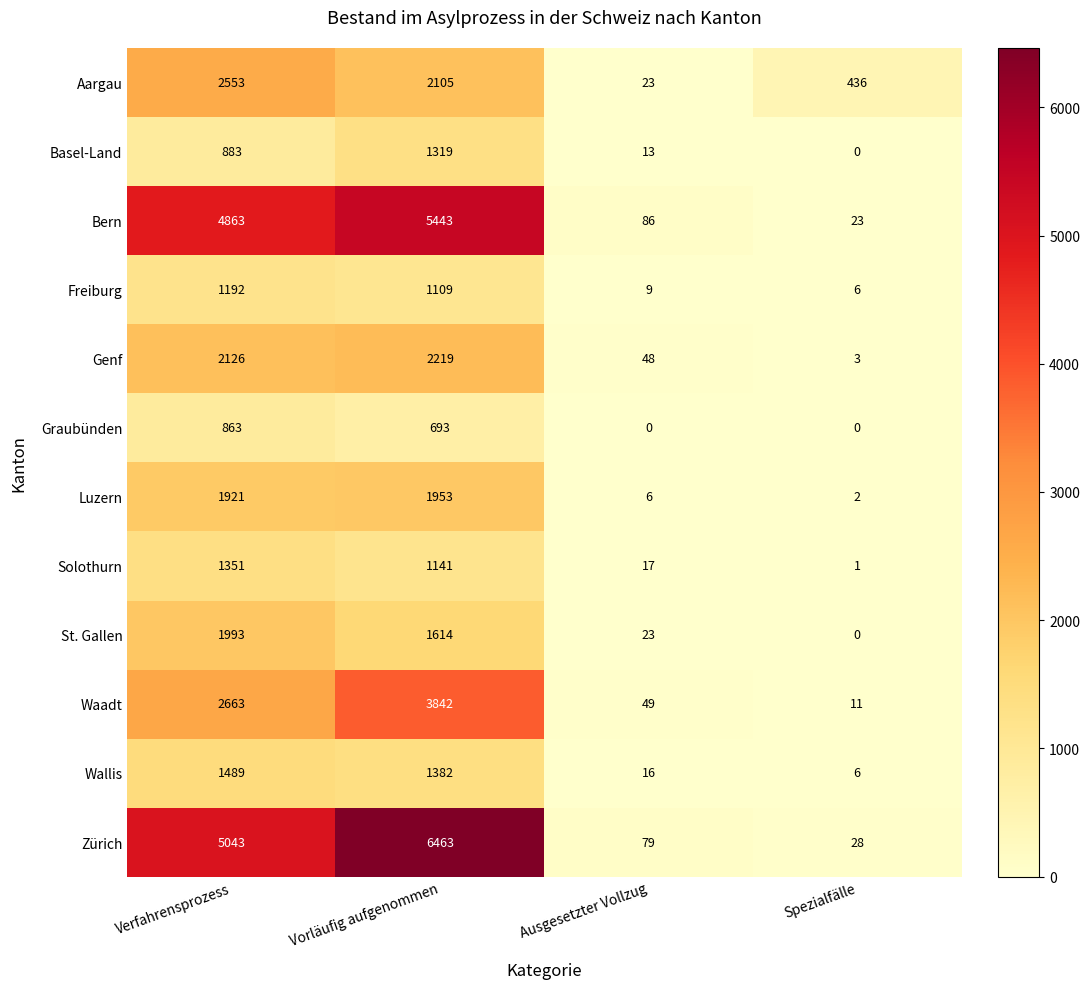

What is the average value of the Bern series?

2604